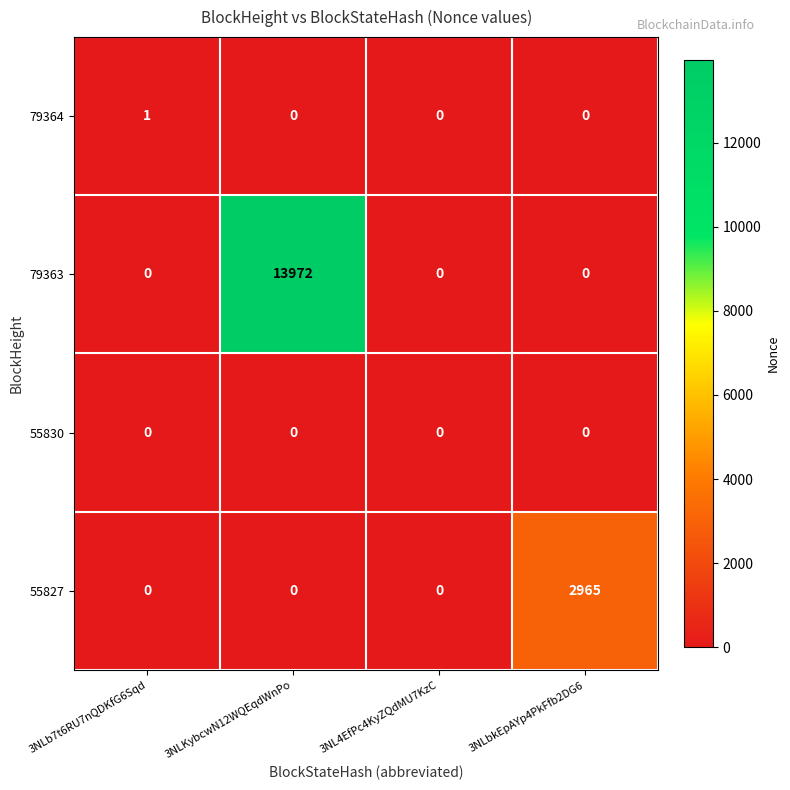

At which category is the sum across all series the highest?

3NLKybcwN12WQEqdWnPo